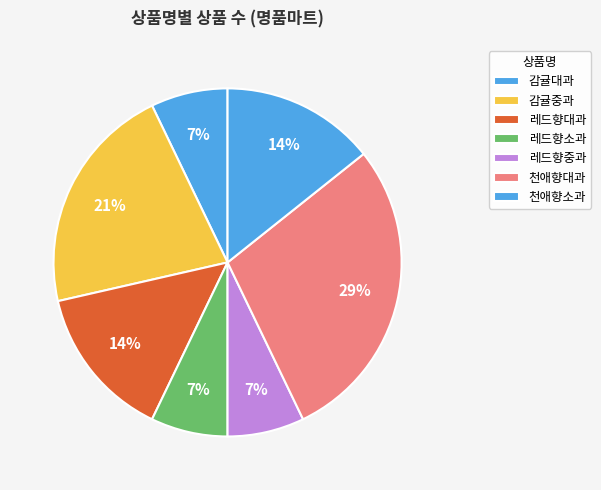

How many slices are in this pie chart?

7